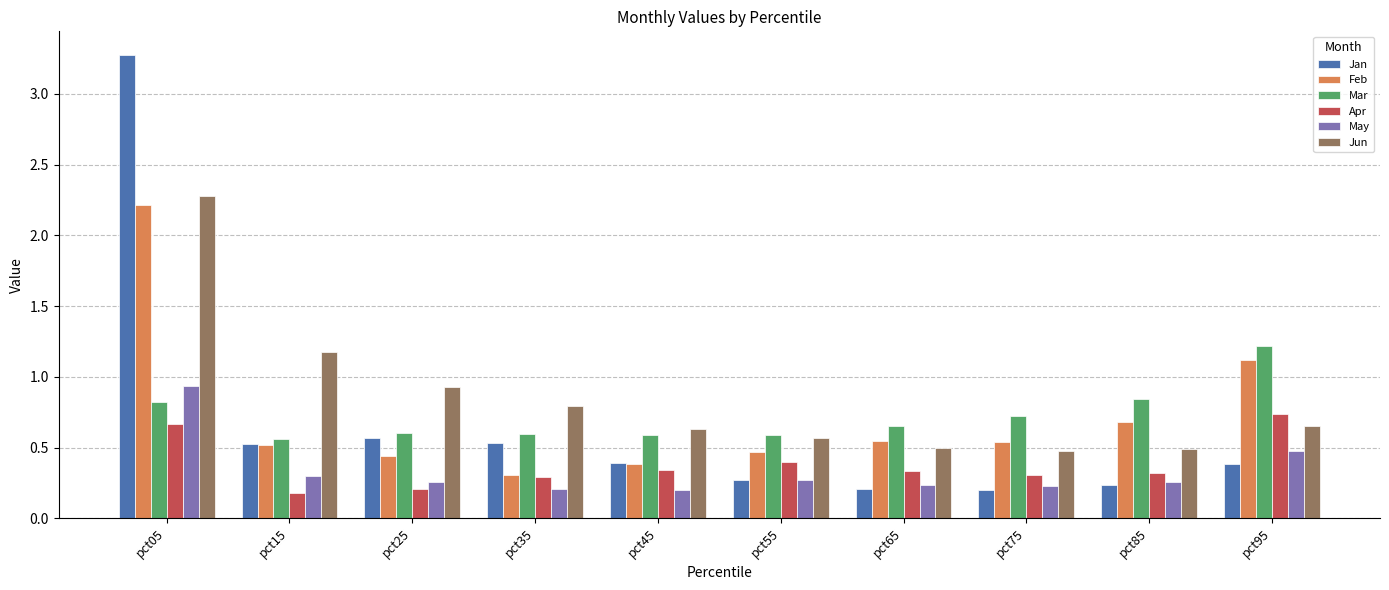

At which category is the sum across all series the highest?

pct05